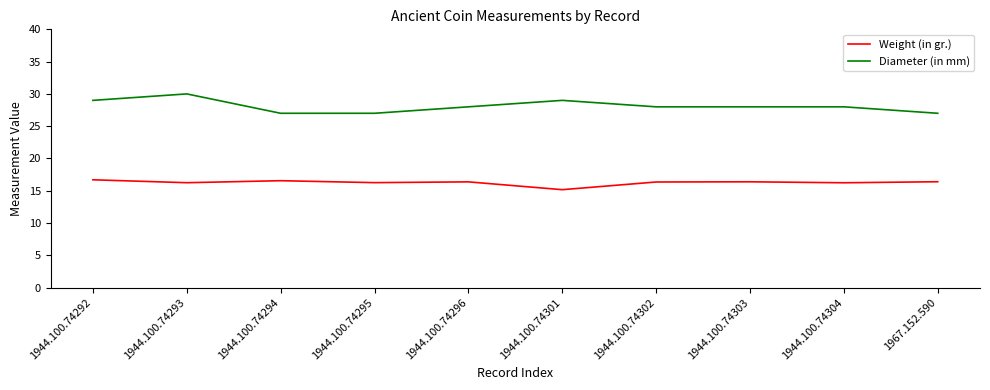

True or false: Diameter (in mm) and Weight (in gr.) cross at least once.

False